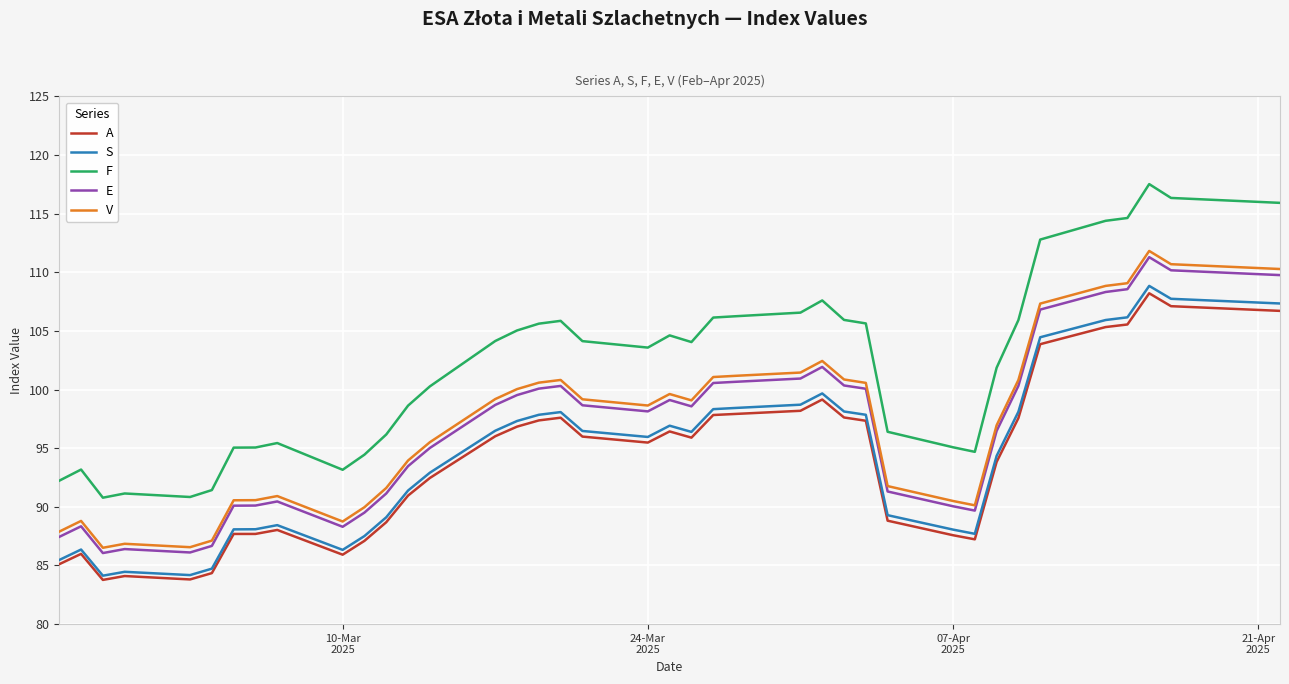

What is the minimum value for E?

86.1